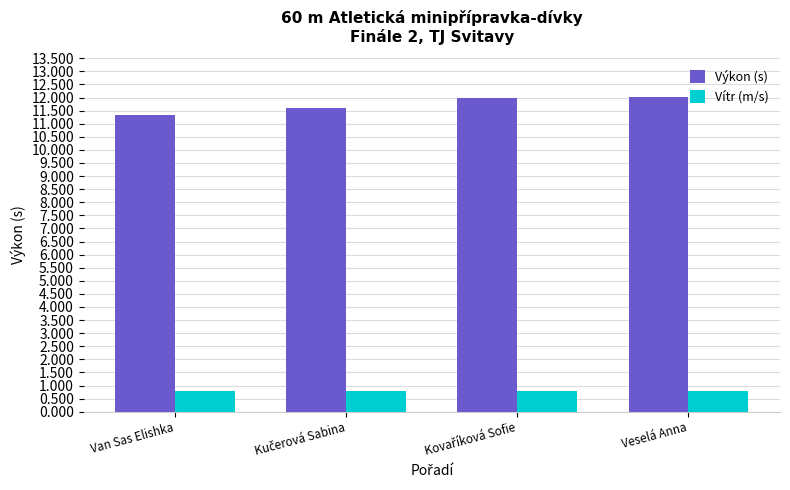

What value does the Výkon (s) series have at Van Sas Elishka?

11.3